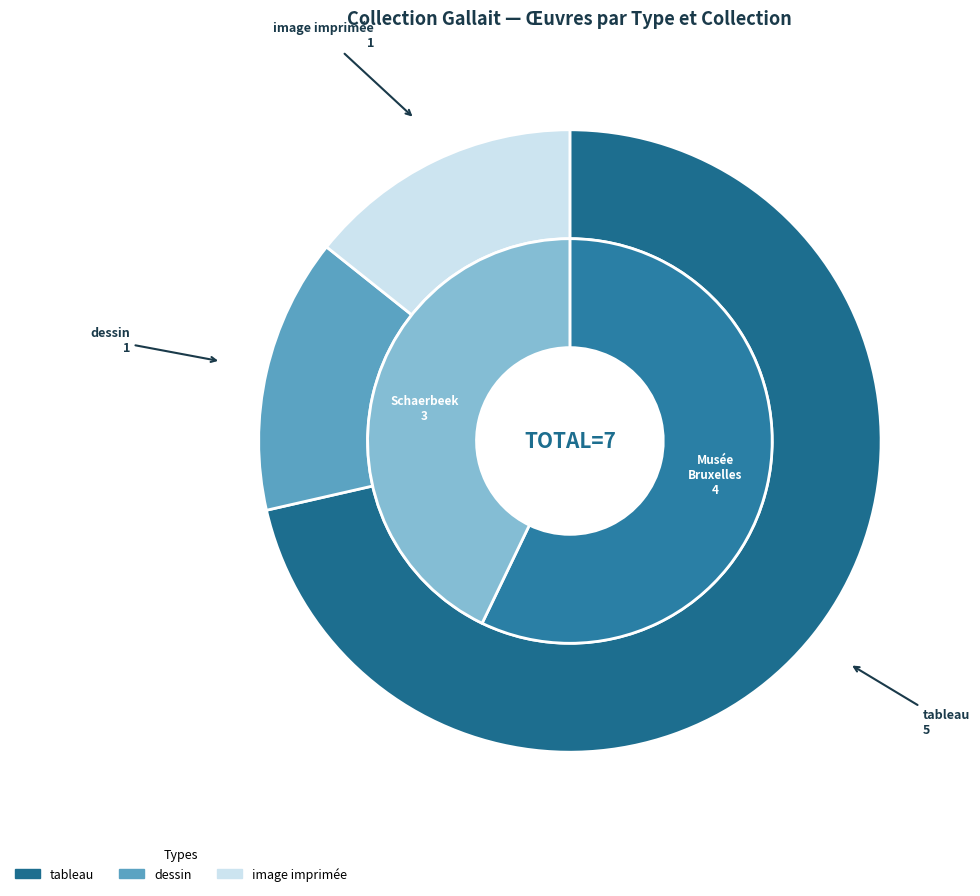

Does Portrait de Léopold II represent more than half of the total?

No